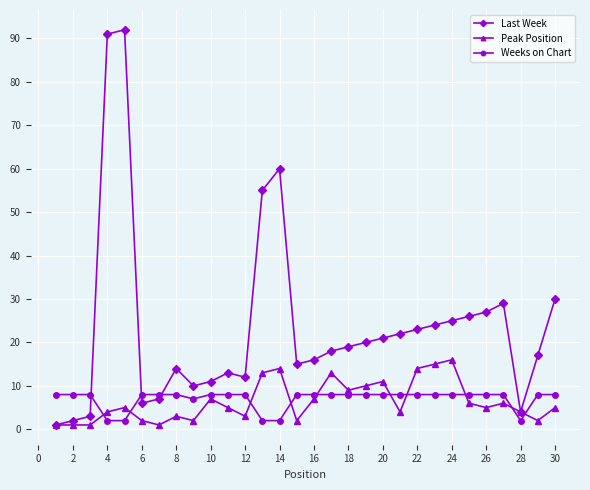

Which series has the largest range (max minus min)?

Last Week